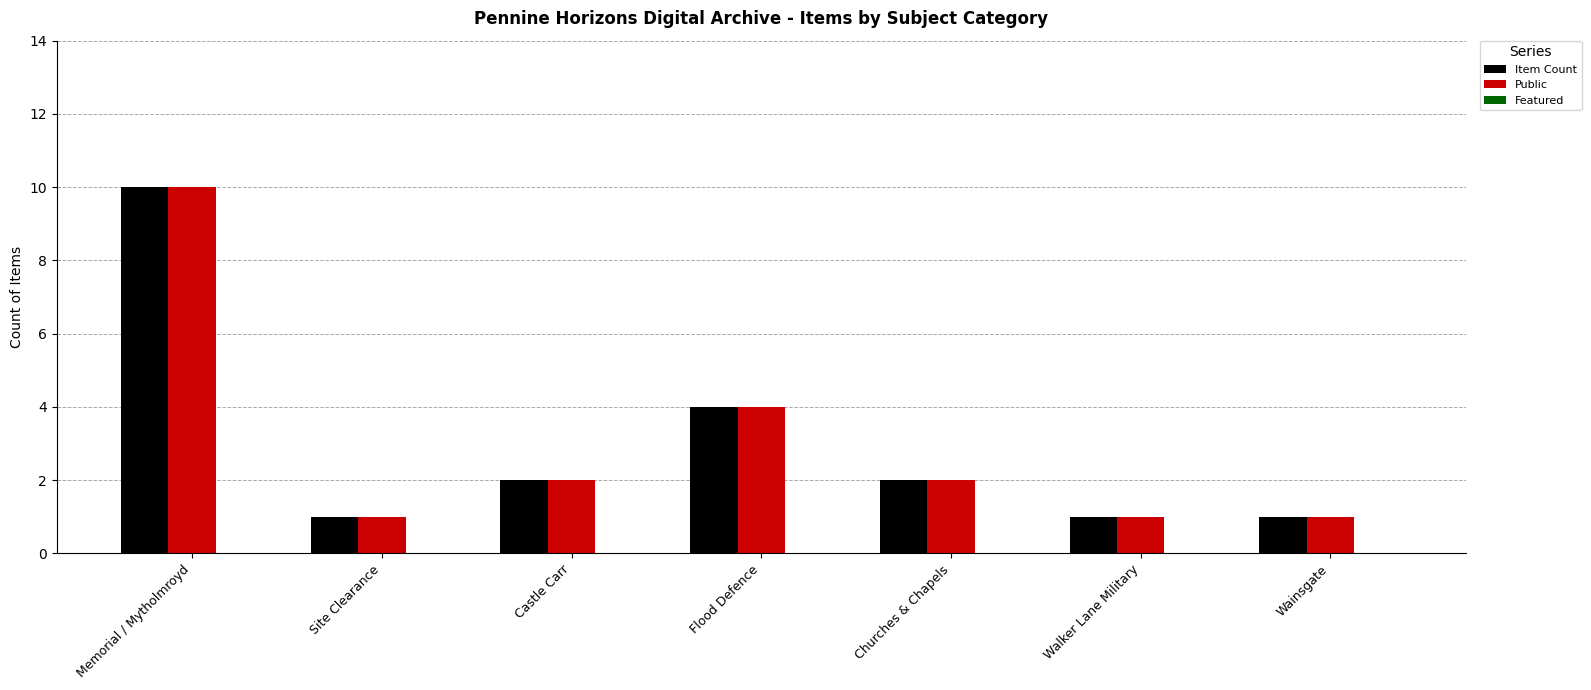

At which category is the sum across all series the highest?

Memorial / Mytholmroyd